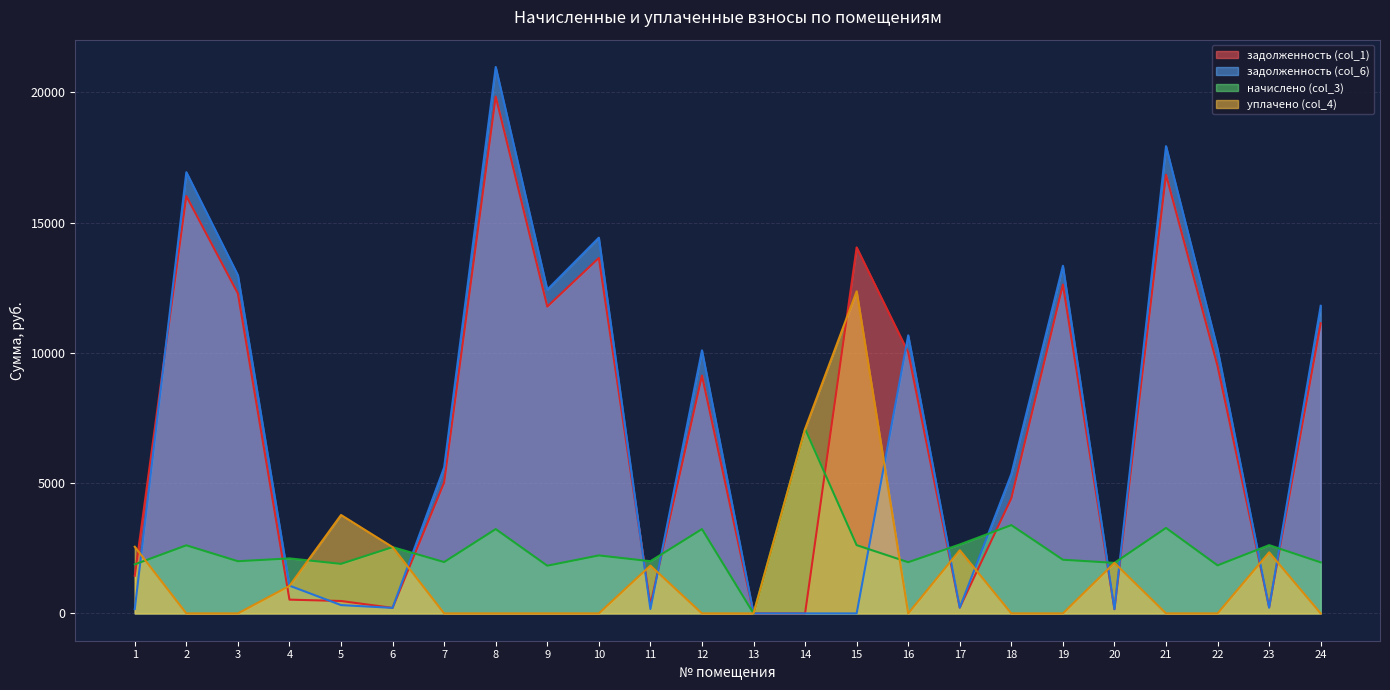

Which category has the highest value across all series?

8